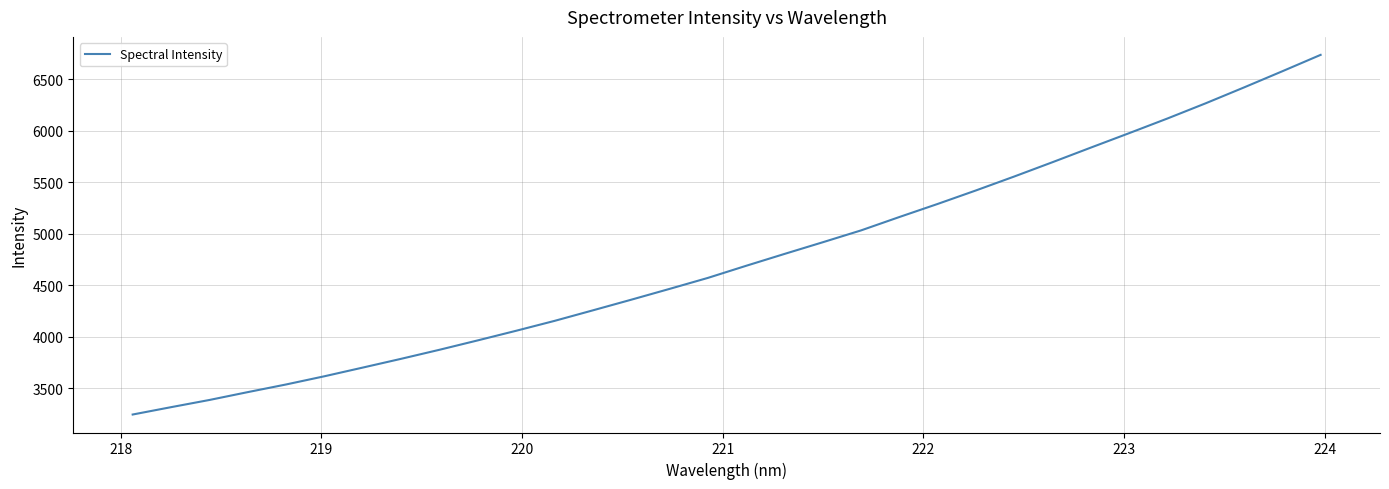

Is this an area chart (filled region under the line)?

No